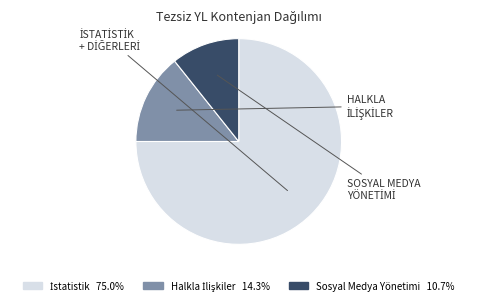

Is there any slice that represents more than half of the pie?

Yes